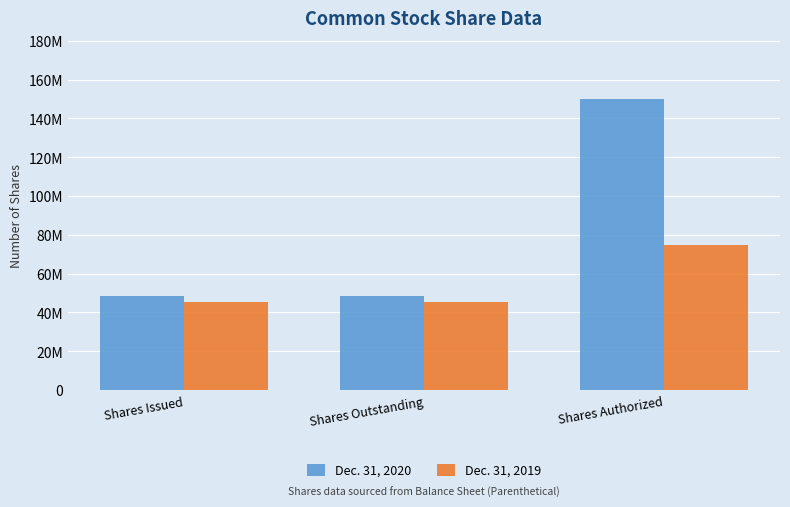

What is the greatest value displayed?

150000000